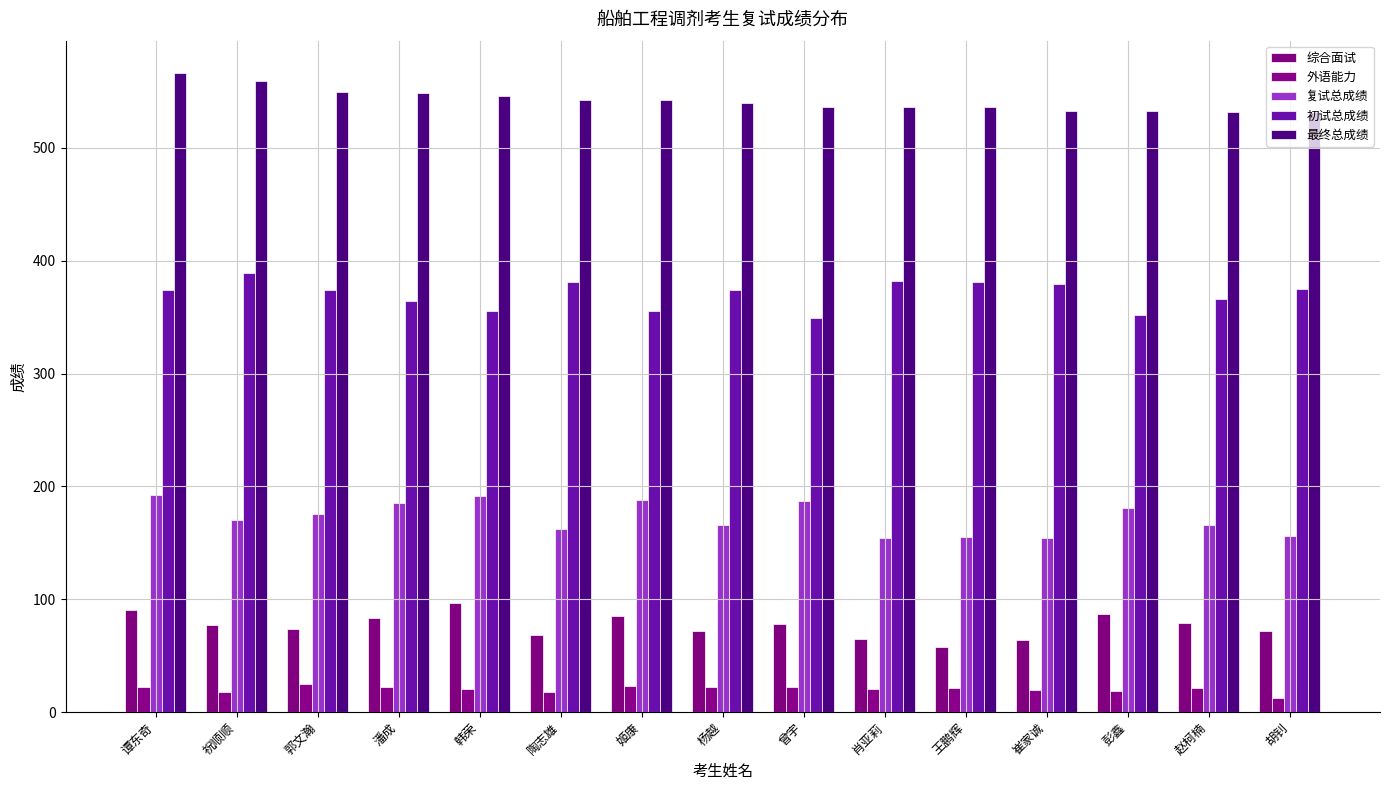

What is the value of the 外语能力 bar at the 13th from the left?

19.0